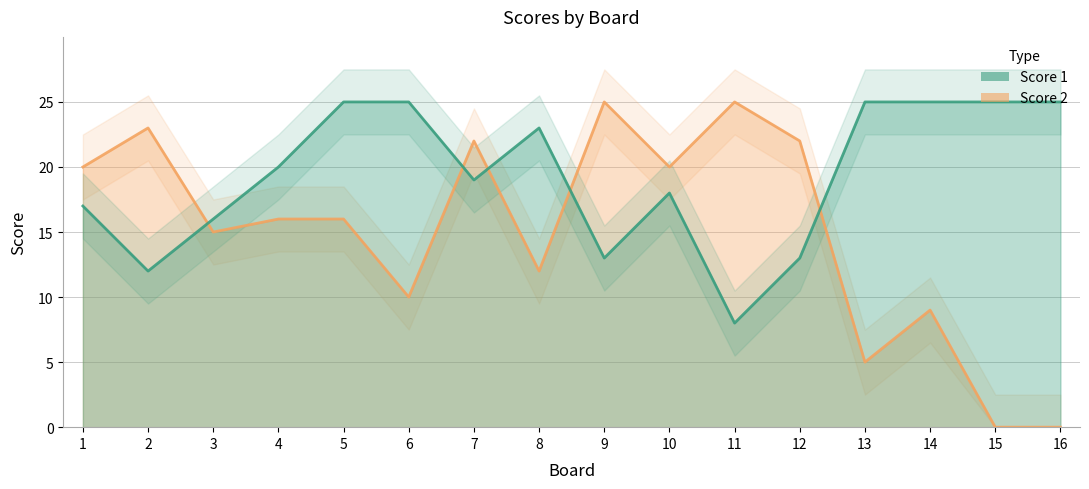

At which label is Score 1 closest to 16?

3